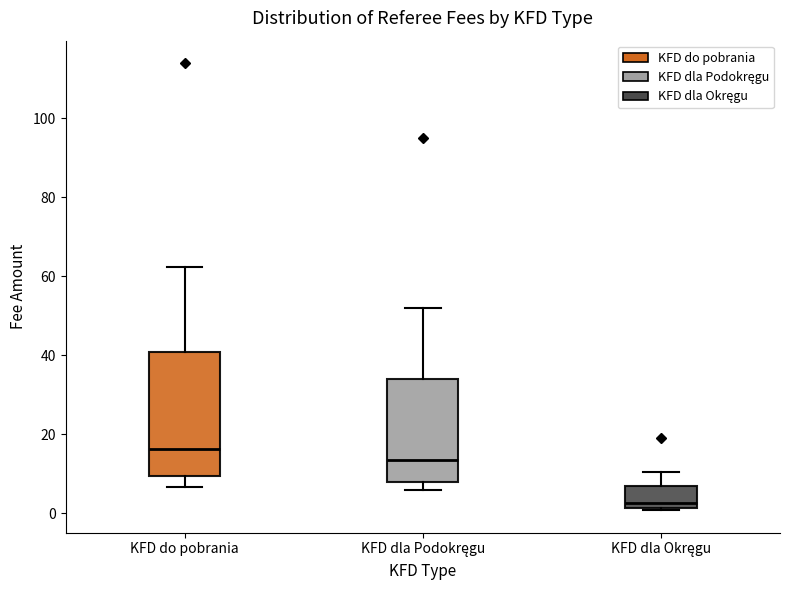

Comparing the boxes themselves (not the whiskers), which one is the tallest?

KFD do pobrania